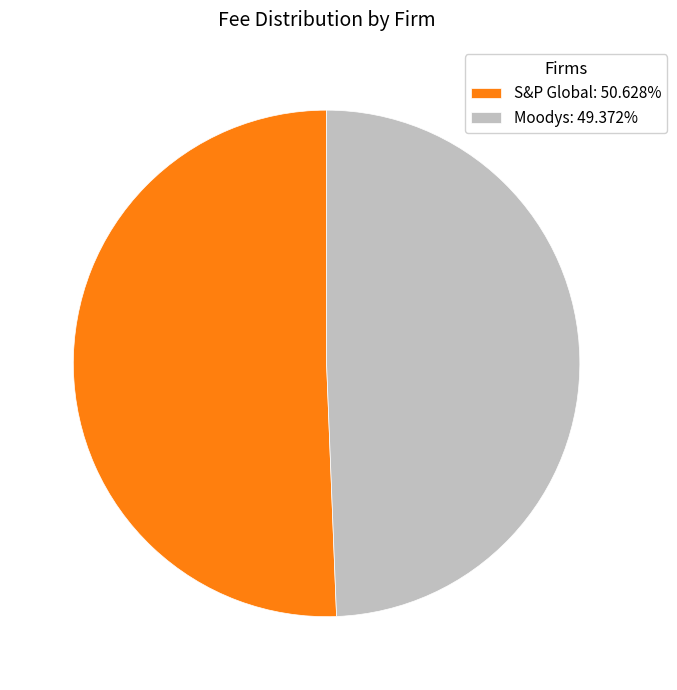

Combined, do S&P Global and Moodys account for over 50%?

Yes